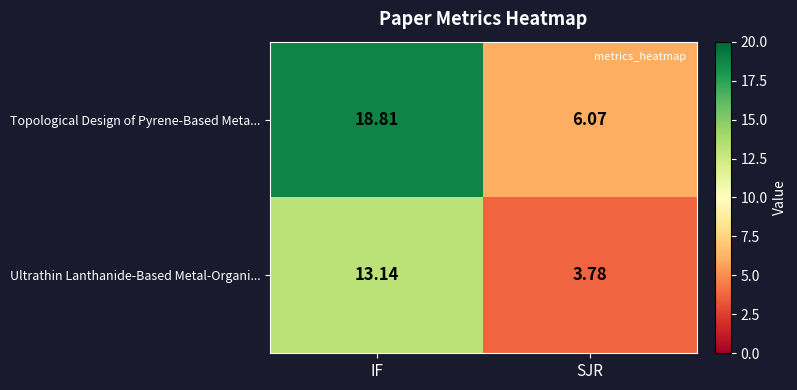

Which label corresponds to the largest value in the chart?

IF